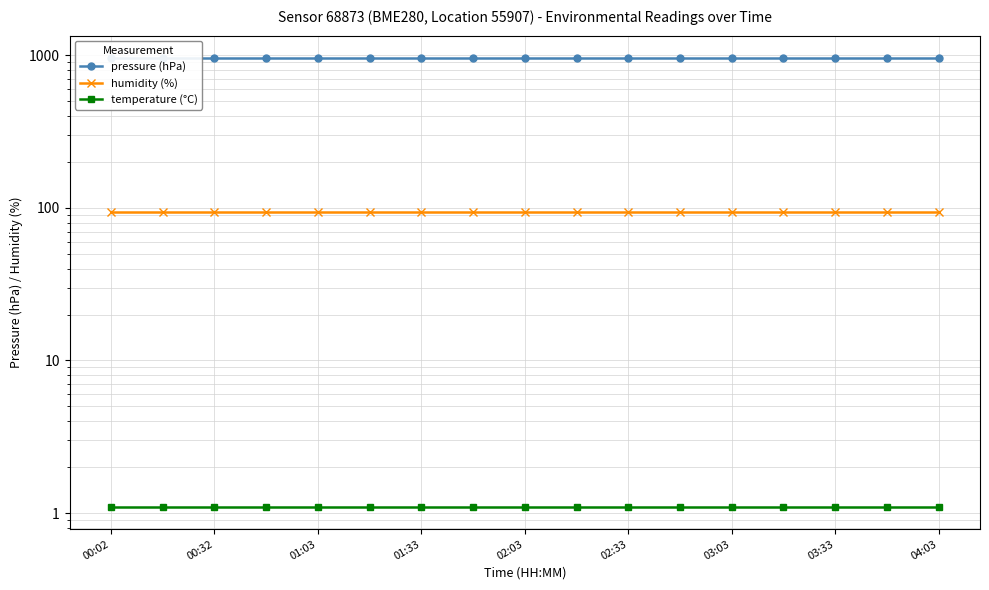

True or false: temperature (°C) has a value of 1.1 at 01:33.

True